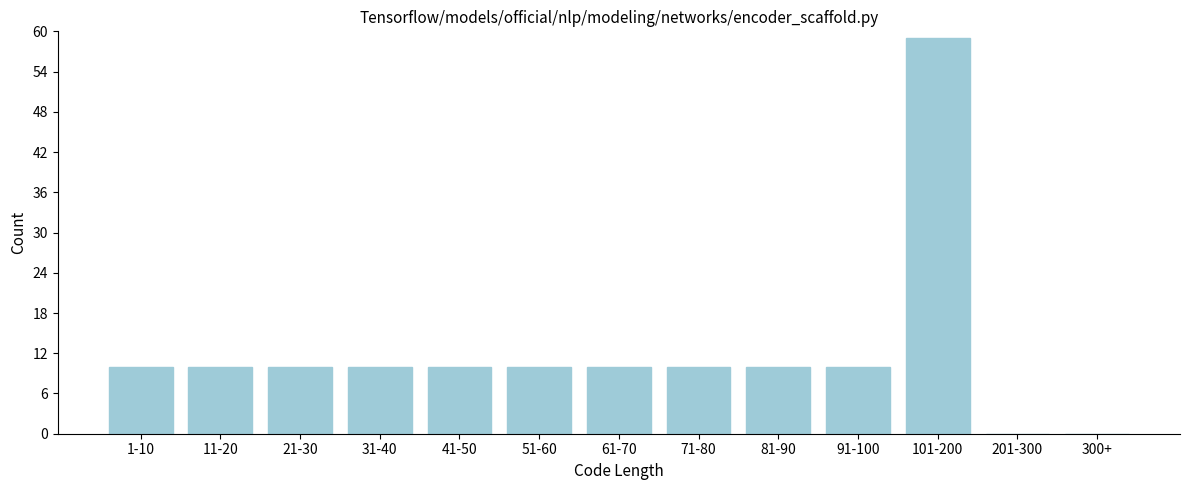

Reading left to right, what are all the values shown in this chart?

1-10=10	11-20=10	21-30=10	31-40=10	41-50=10	51-60=10	61-70=10	71-80=10	81-90=10	91-100=10	101-200=59	201-300=0	300+=0